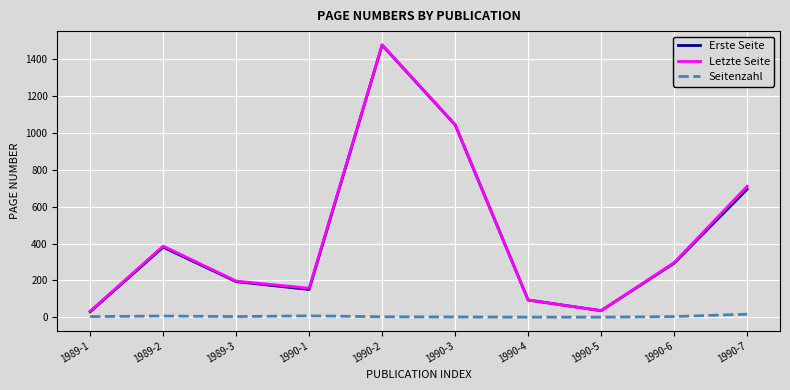

What is the sum of all Erste Seite values?

4391